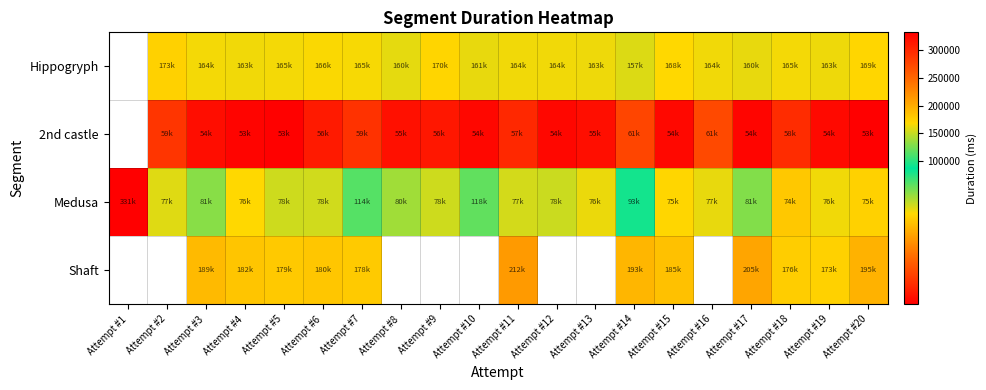

The value of Hippogryph at Attempt #9 is 65650.9. True or false?

False